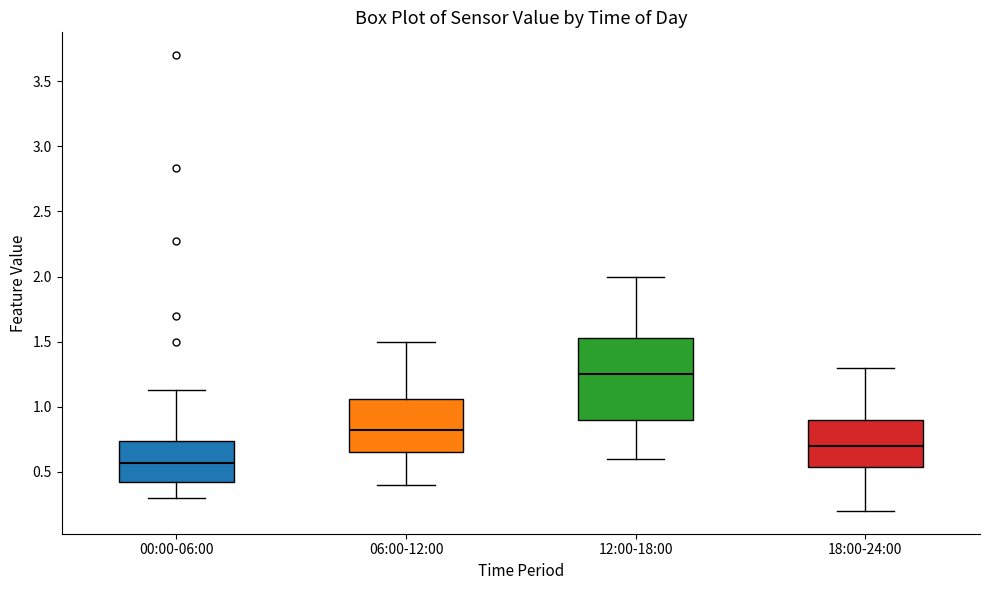

Where does the upper whisker of the box for 12:00-18:00 end on the y-axis? The values are not printed on the chart, so give them approximately, as read against the axis.

2.00